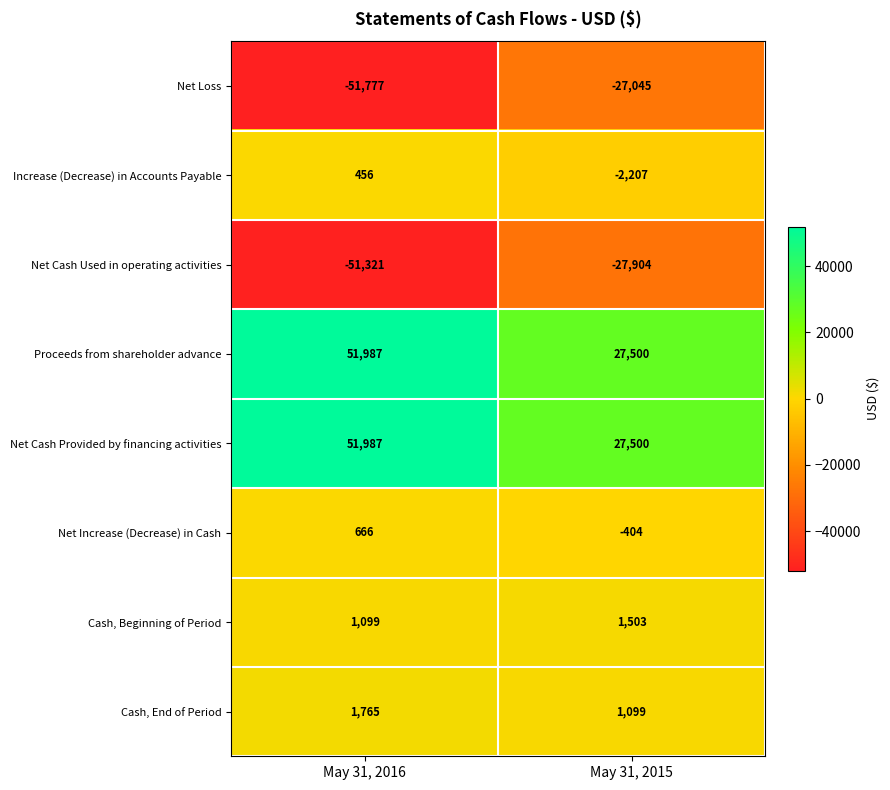

Is it true that Net Cash Used in operating activities equals -30225 at May 31, 2016?

False